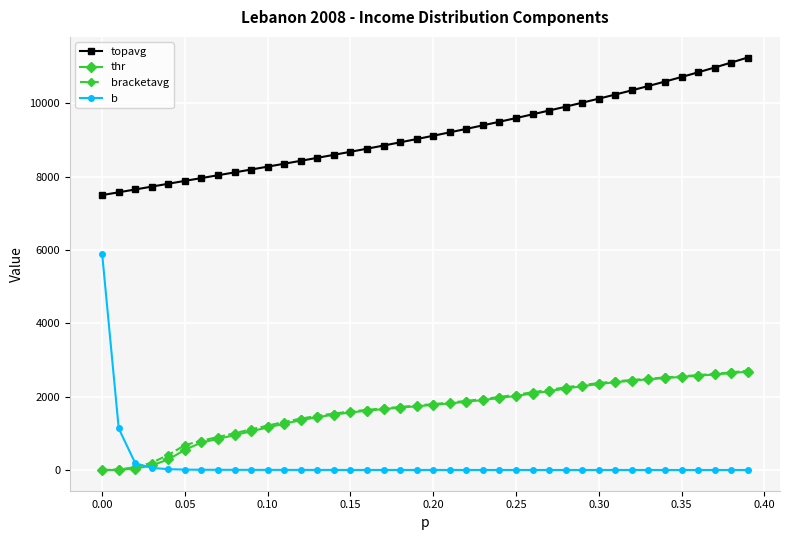

What is the maximum value shown in the chart?

11247.2